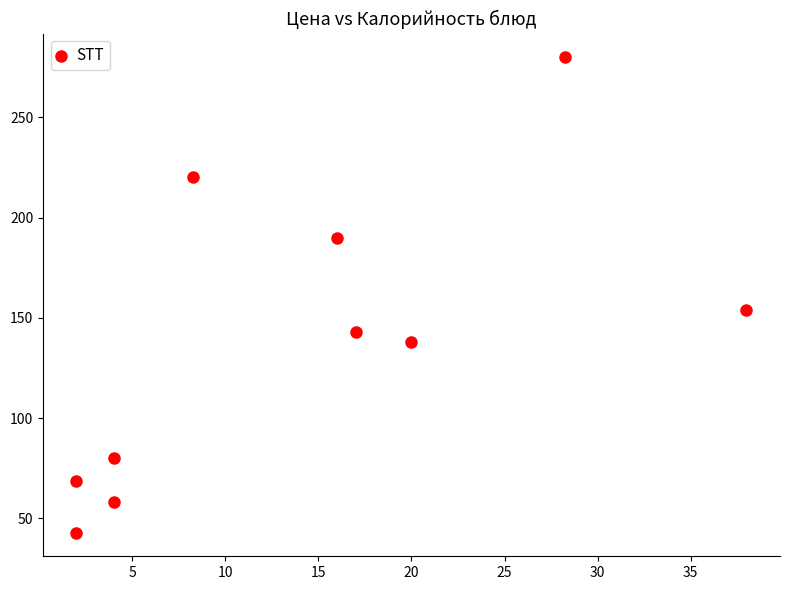

What Y value in the scatter plot is closest to 161?

154.2